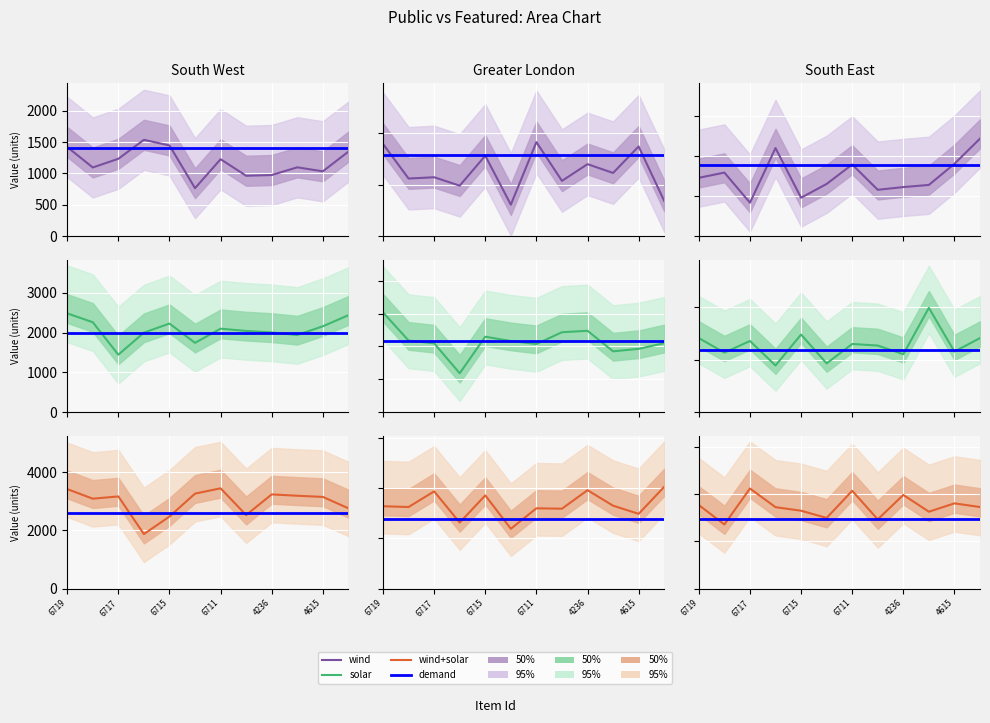

At how many categories does at least one series exceed 3102?

9